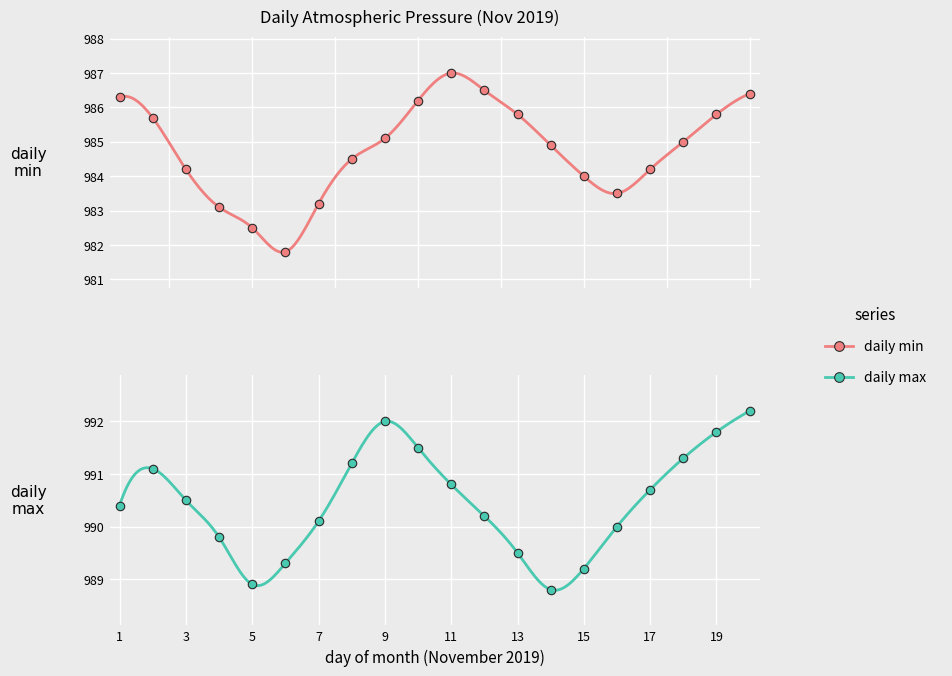

Is the value of daily_min at 1 greater than the value of daily_max at 5?

No